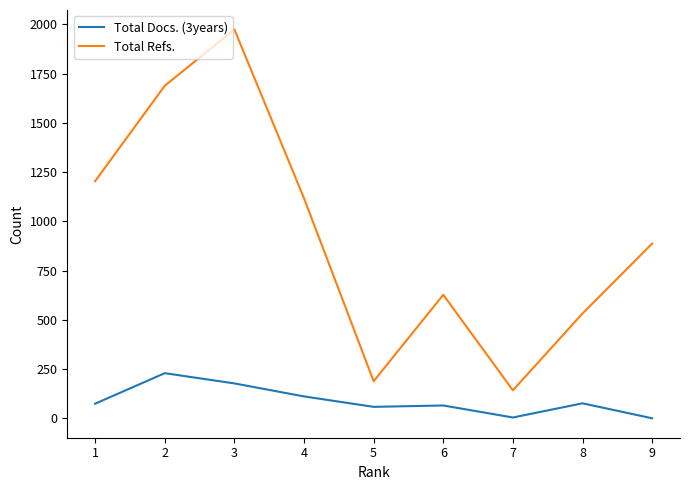

List the labels in order of Total Refs. value, largest first.

3, 2, 1, 4, 9, 6, 8, 5, 7